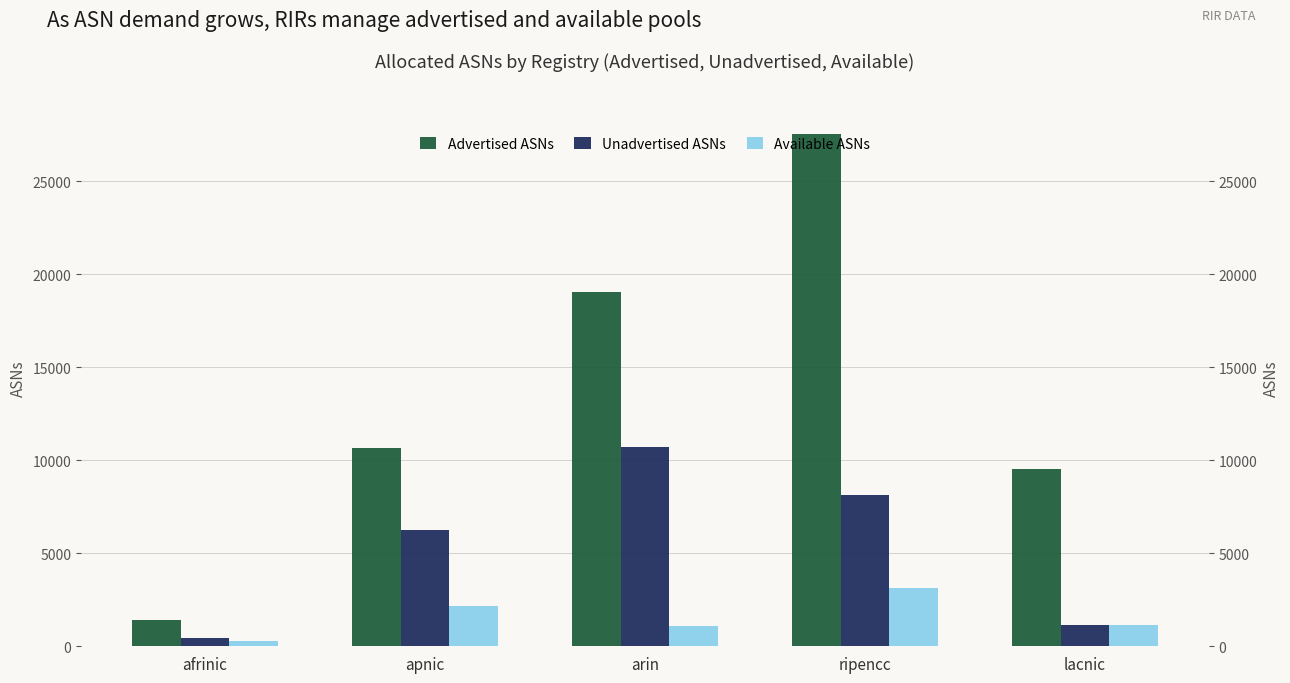

How many bars are there in total?

15